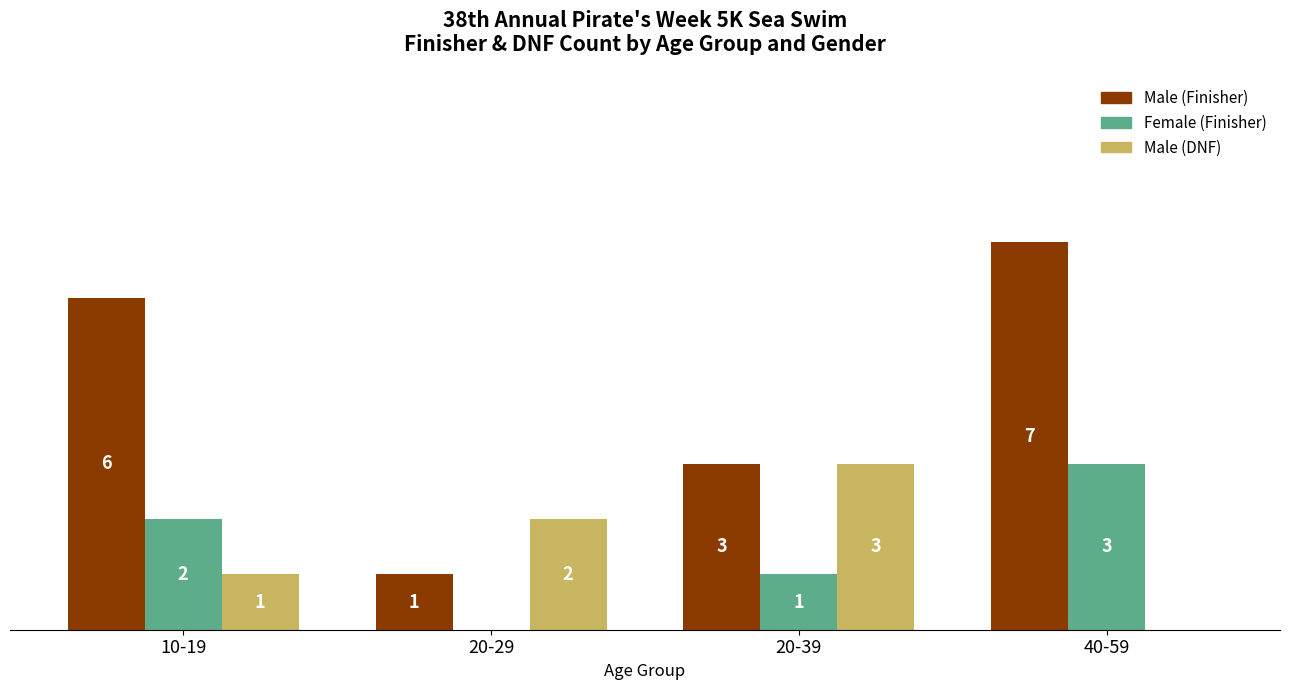

Between 20-39 and 40-59, which series saw the biggest shift?

Male (Finisher)